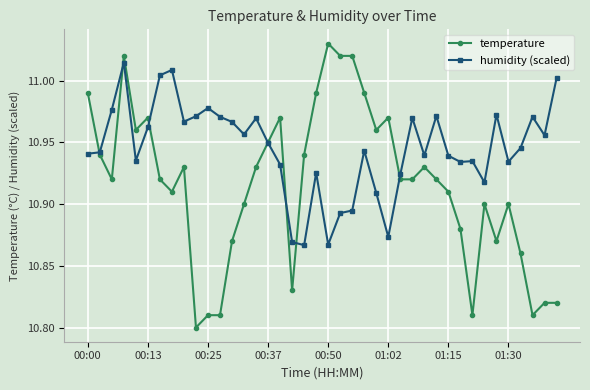

List the series in order of their peak value, lowest first.

humidity (scaled), temperature